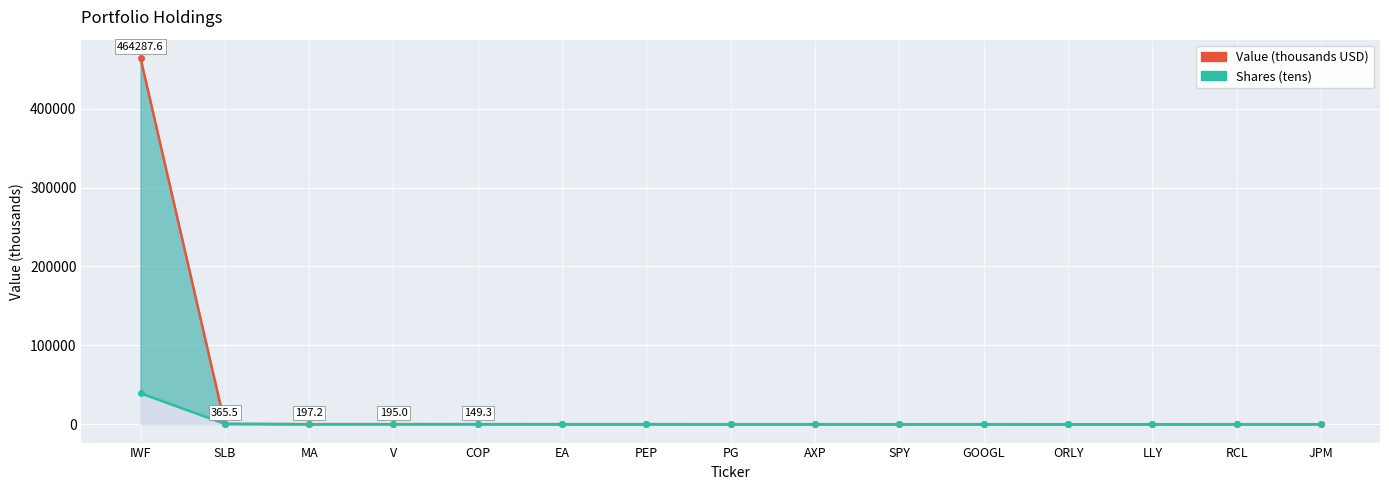

What value does the Value (thousands USD) series have at PEP?

94.2